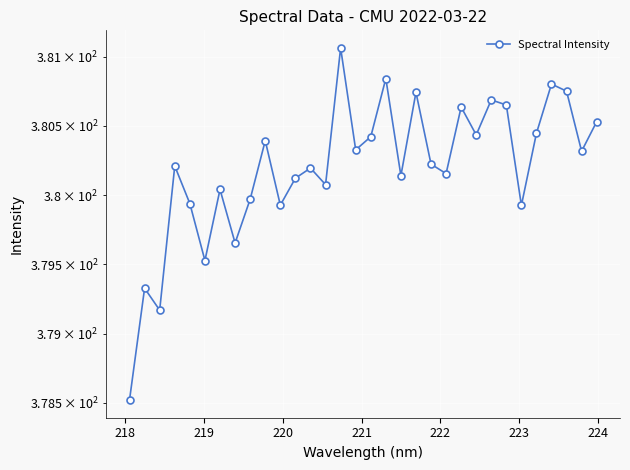

True or false: there are more than 0 points higher than both neighbors.

True